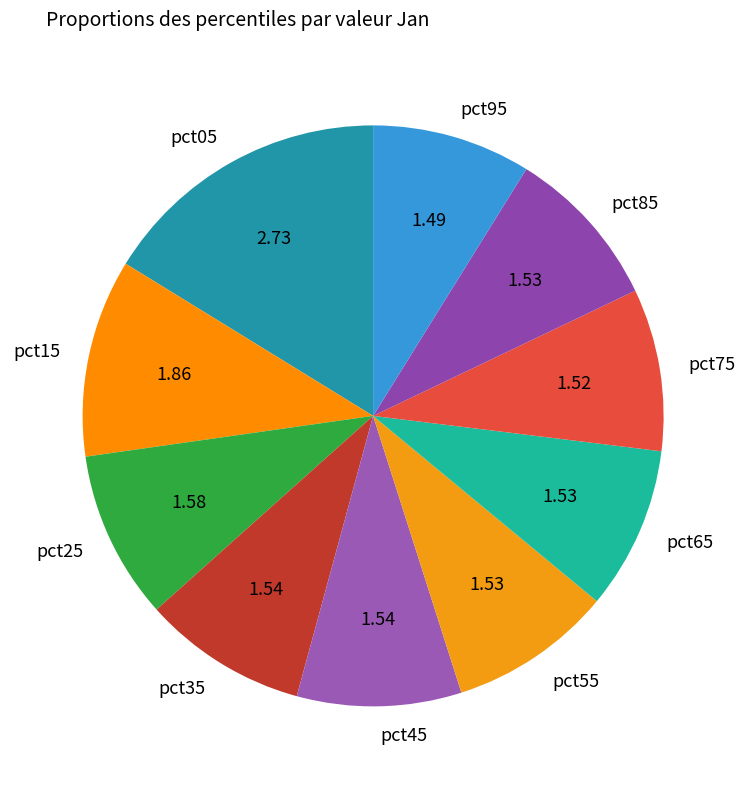

True or false: pct35 accounts for 9% of the total.

True